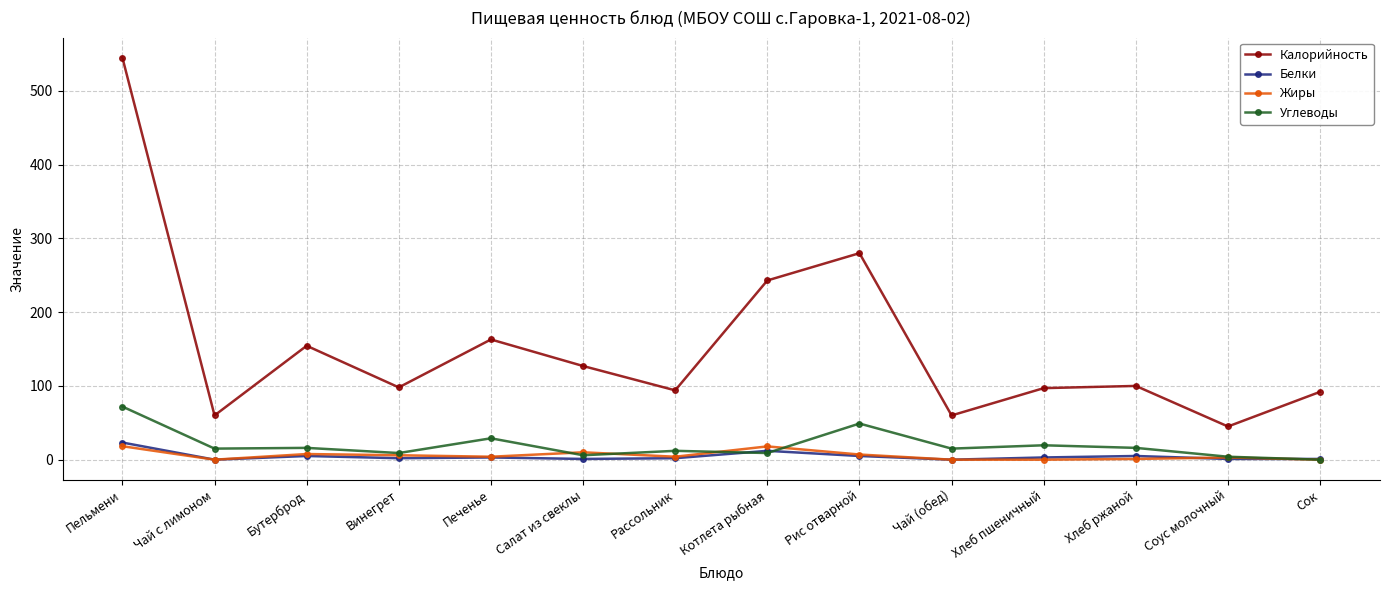

What is the label of the 14th point from the left?

Сок